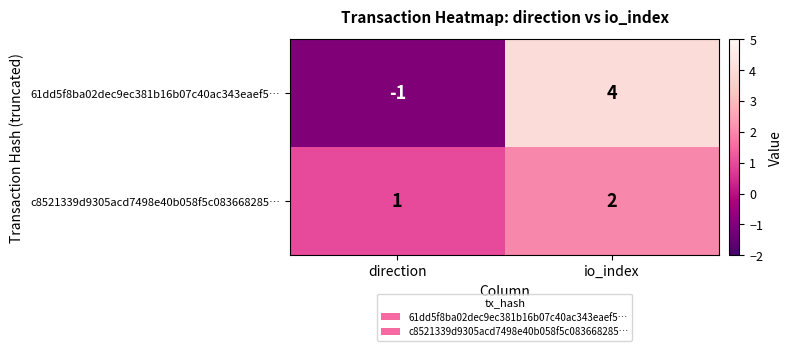

How many data points does each series have?

2